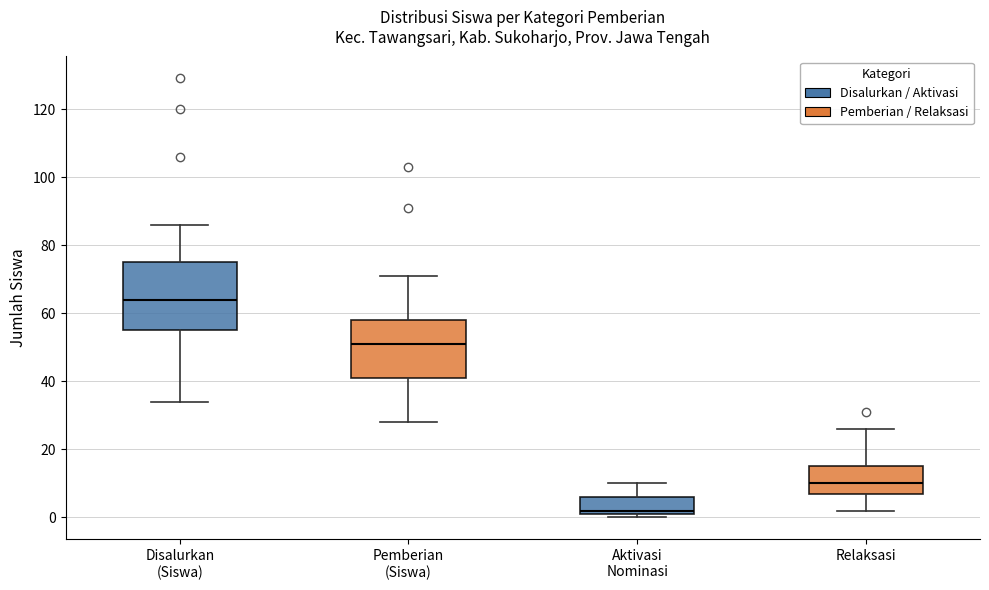

Which box is the tallest, from its lower edge to its upper edge?

Disalurkan (Siswa)